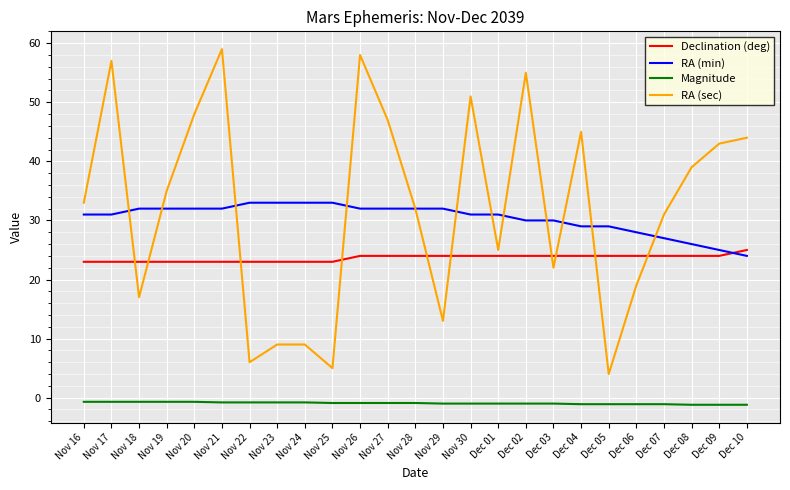

What is the approximate value of RA (min) at Dec 09?

25.0